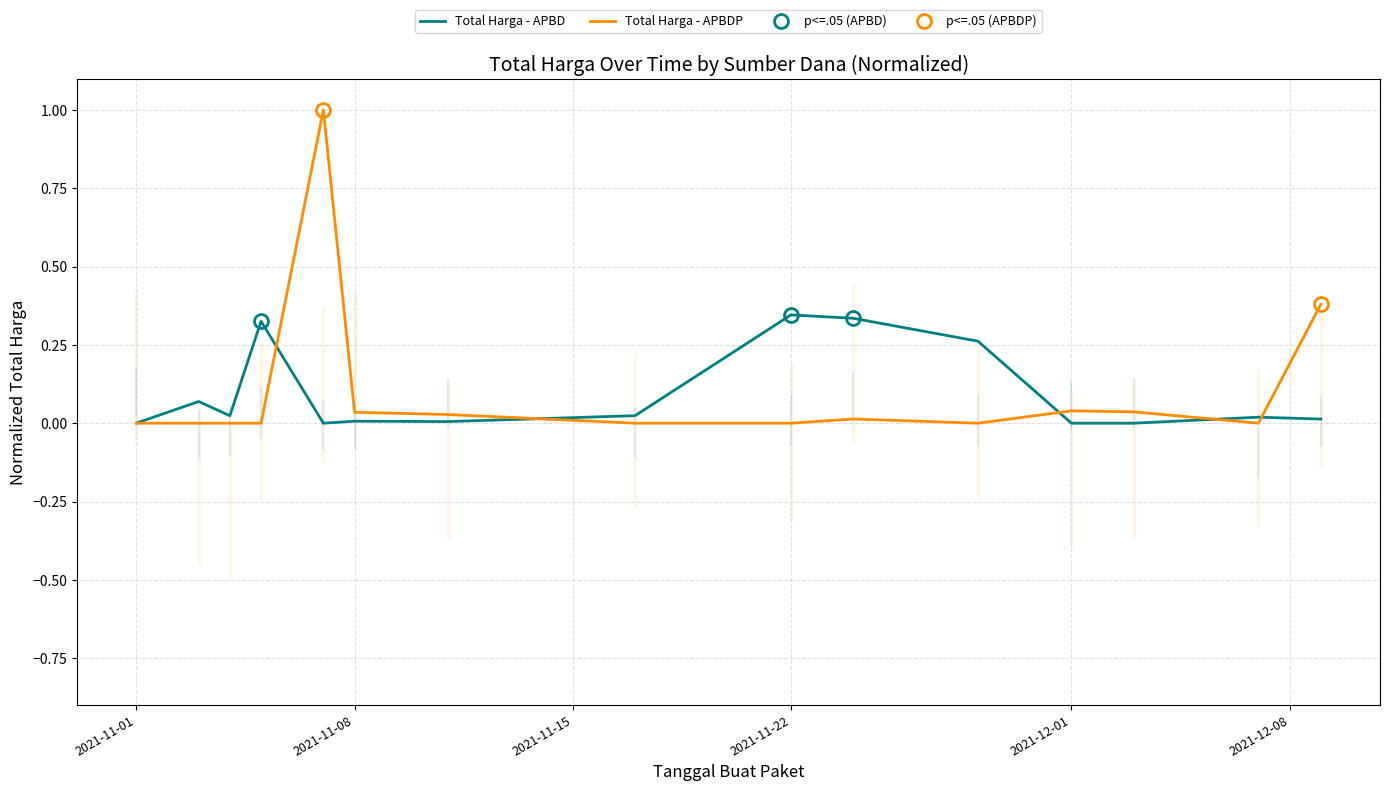

Does the chart display data point markers on the line(s)?

No